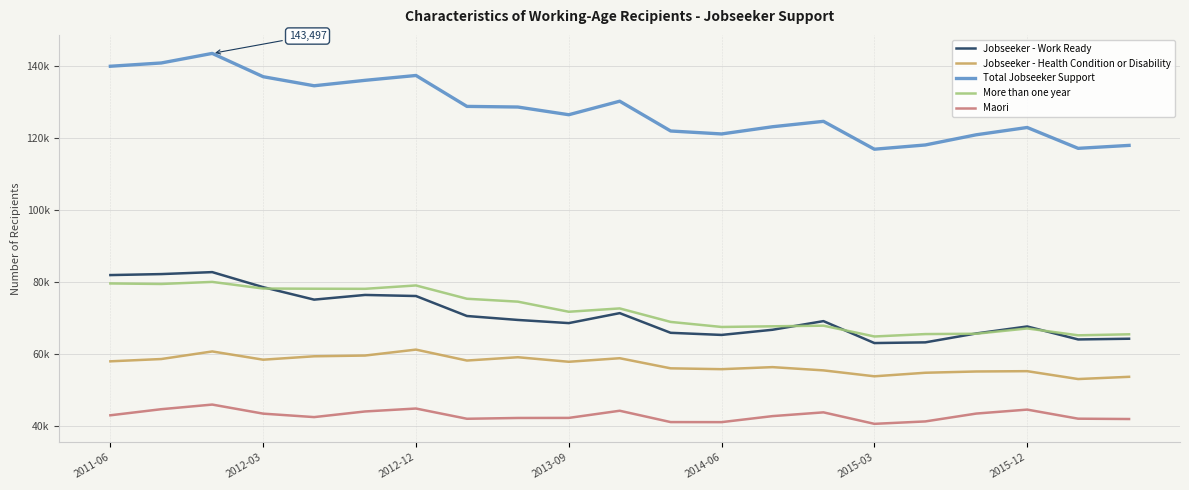

Which series has the largest range (max minus min)?

Total Jobseeker Support